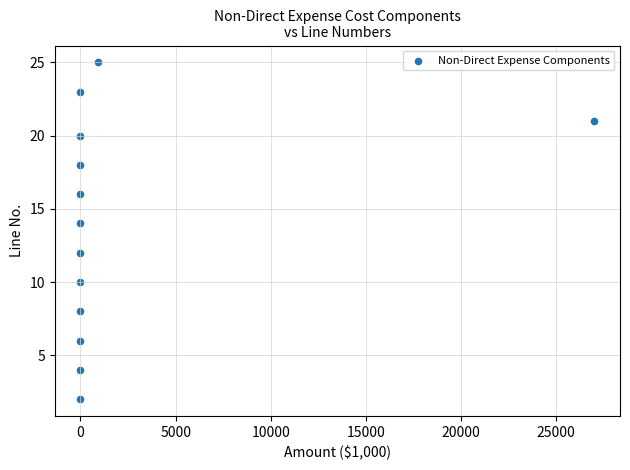

What is the range of Y values (max minus min)?

23